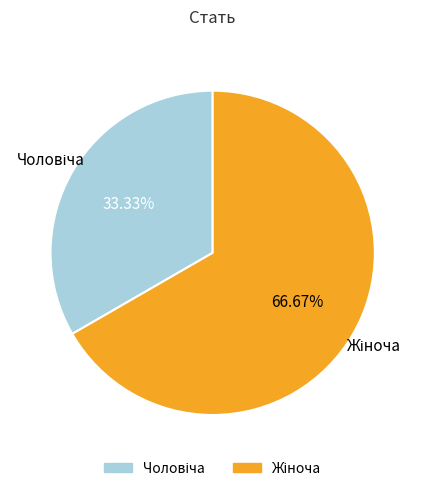

Is there a majority slice in this chart?

Yes